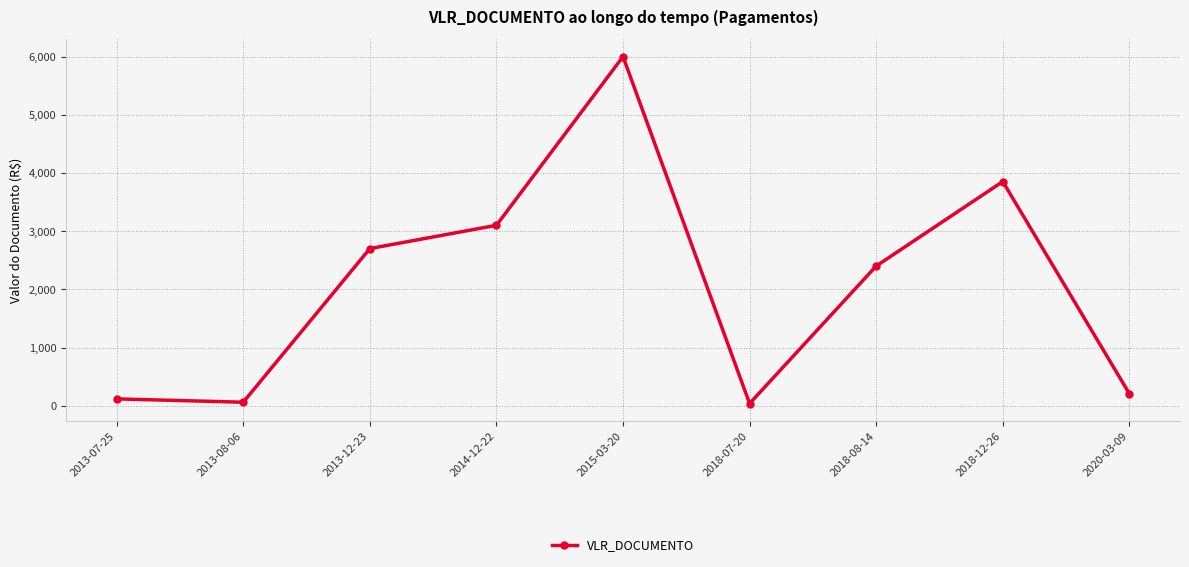

What is the value of the 7th point from the left?

2400.0